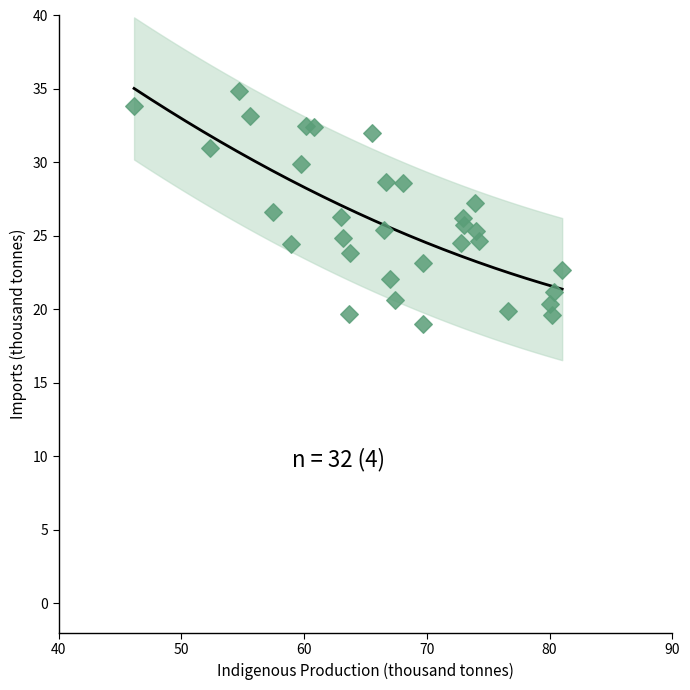

What is the range of X values (max minus min)?

34.9